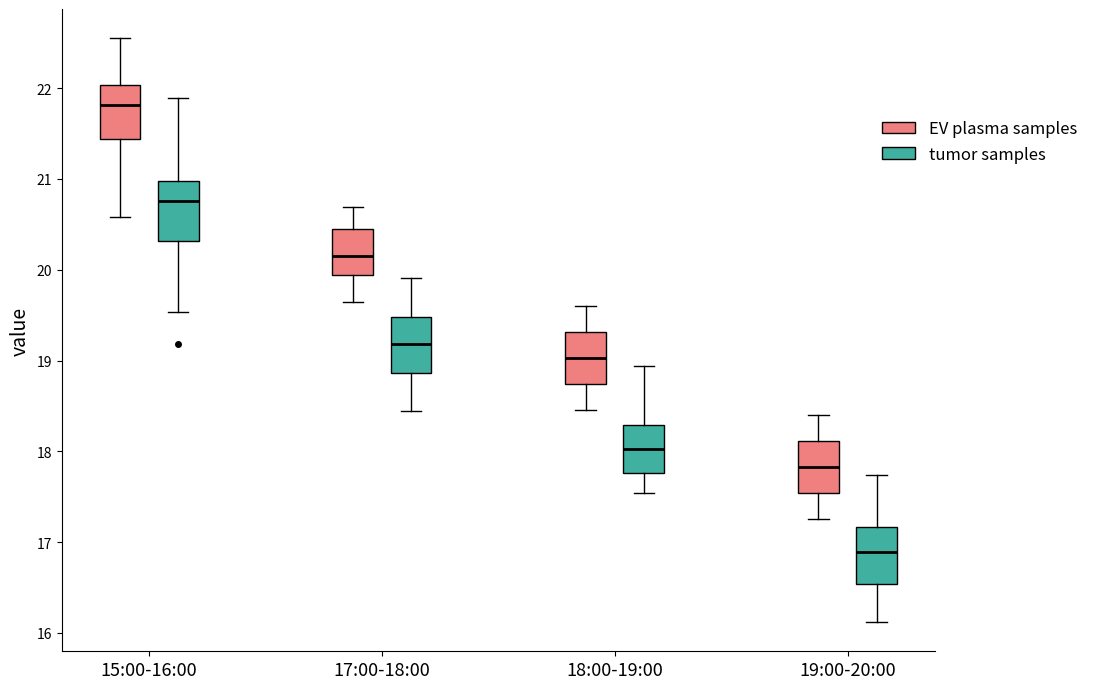

Reading left to right, read every box against the y-axis: the position of its median line, the range the box covers, and the ends of its whiskers. The values are not printed on the chart, so give them approximately, as read against the axis.

15:00-16:00 (EV plasma samples): median 21.8, box 21.4 to 22.0, whiskers 20.6 to 22.6
15:00-16:00 (tumor samples): median 20.8, box 20.3 to 21.0, whiskers 19.5 to 21.9
17:00-18:00 (EV plasma samples): median 20.2, box 19.9 to 20.5, whiskers 19.7 to 20.7
17:00-18:00 (tumor samples): median 19.2, box 18.9 to 19.5, whiskers 18.4 to 19.9
18:00-19:00 (EV plasma samples): median 19.0, box 18.7 to 19.3, whiskers 18.5 to 19.6
18:00-19:00 (tumor samples): median 18.0, box 17.8 to 18.3, whiskers 17.5 to 18.9
19:00-20:00 (EV plasma samples): median 17.8, box 17.5 to 18.1, whiskers 17.3 to 18.4
19:00-20:00 (tumor samples): median 16.9, box 16.5 to 17.2, whiskers 16.1 to 17.7